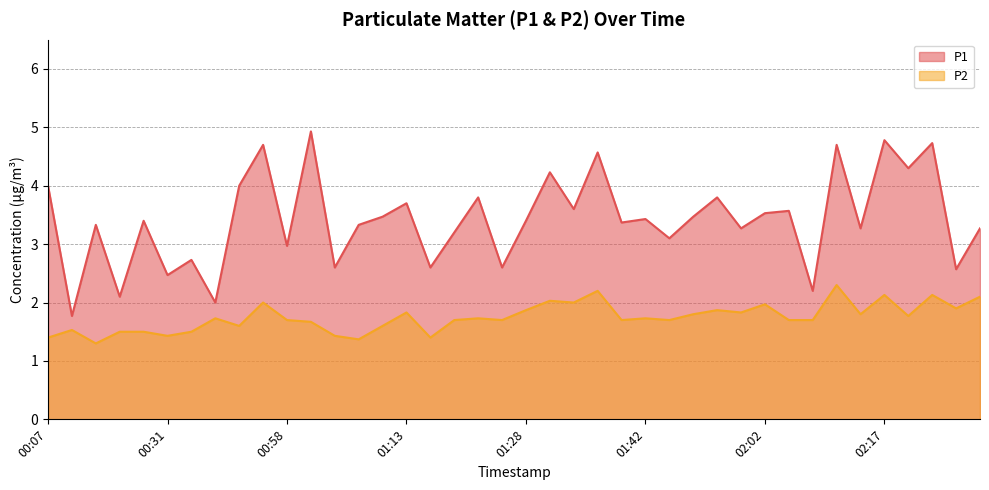

Which has a higher value, 01:25 or 02:02?

02:02